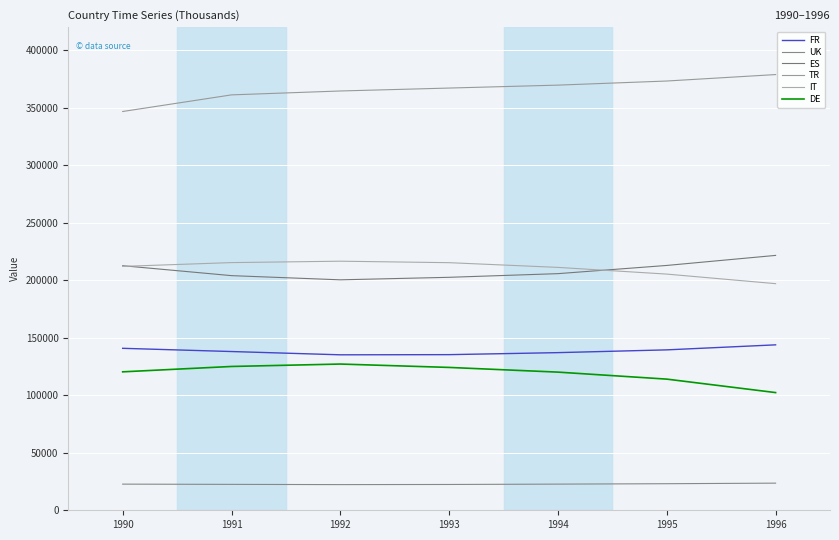

What value does the ES series have at 1994, to the nearest 100?

205700